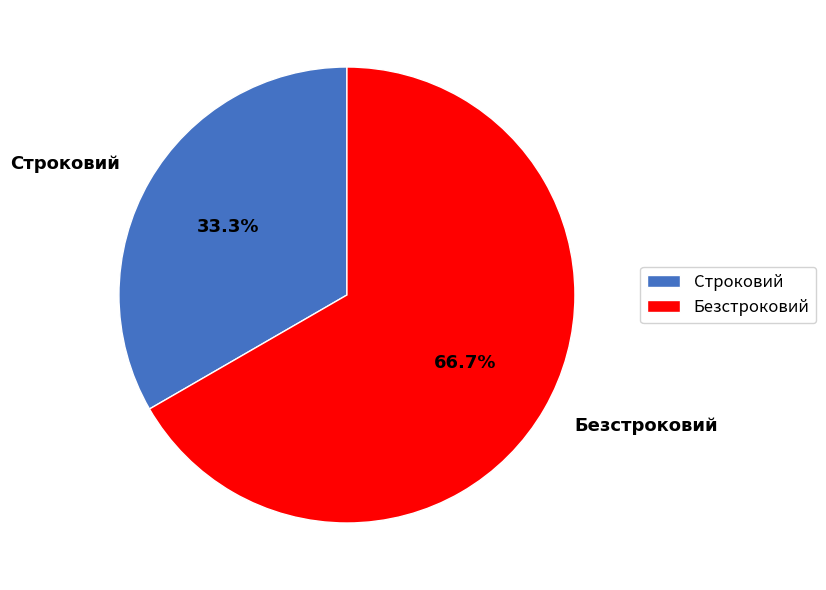

What is the smallest slice in the pie chart?

Строковий